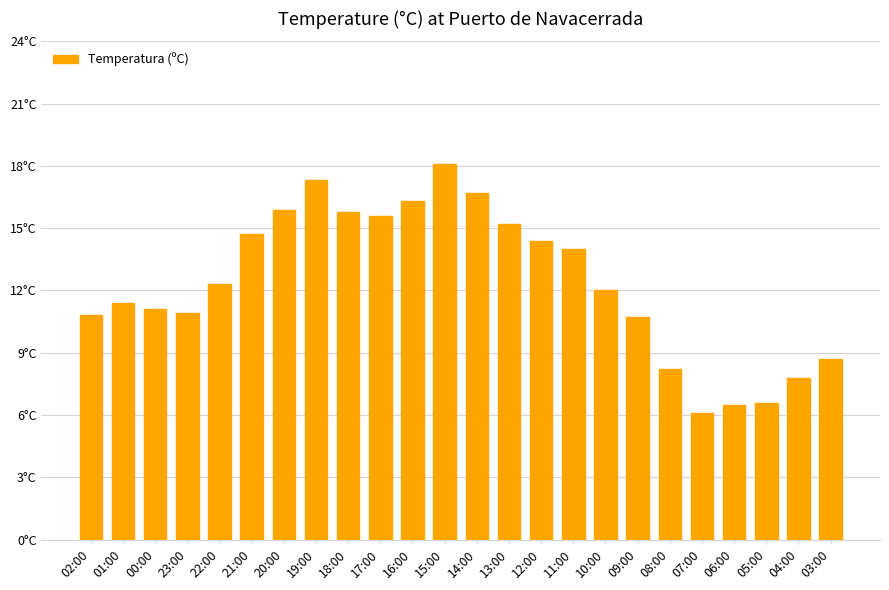

What is the difference between the maximum and minimum values?

12.0